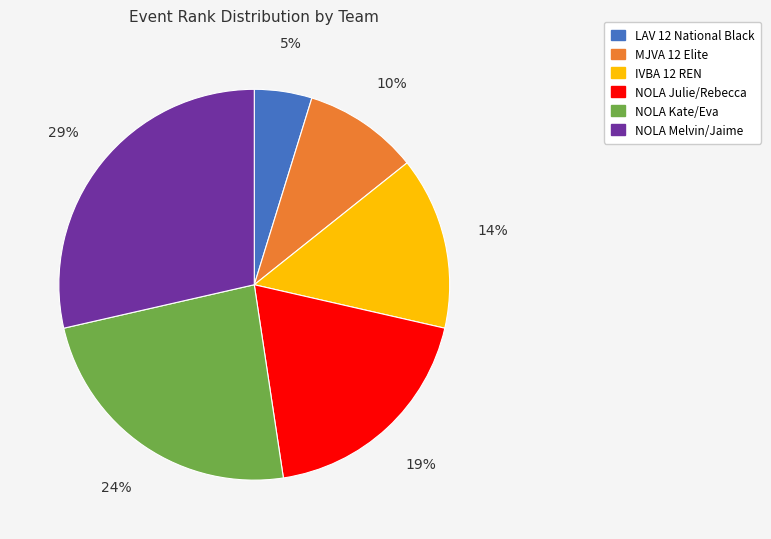

Is there any slice that represents more than half of the pie?

No